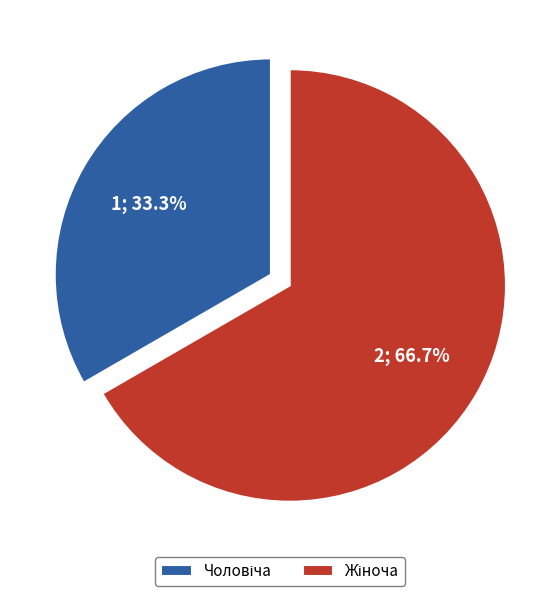

How many segments does this pie chart have?

2